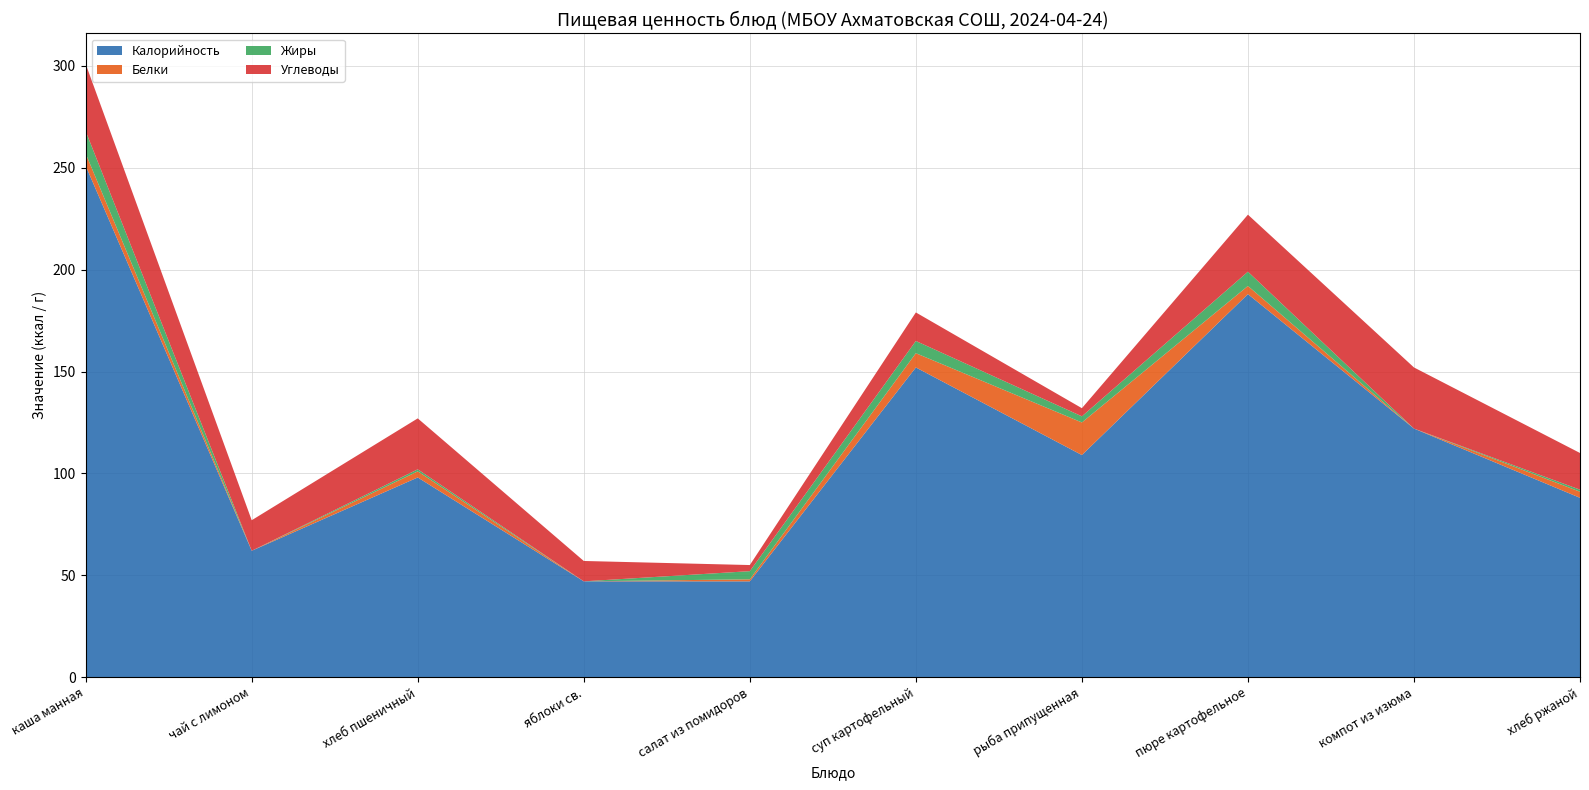

Reading left to right, transcribe all the data shown in this chart.

Калорийность: 251	62	98	47	47	152	109	188	122	88
Белки: 6	0	3	0	1	7	16	4	0	3
Жиры: 11	0	1	0	4	6	3	7	0	1
Углеводы: 33	15	25	10	3	14	4	28	30	18